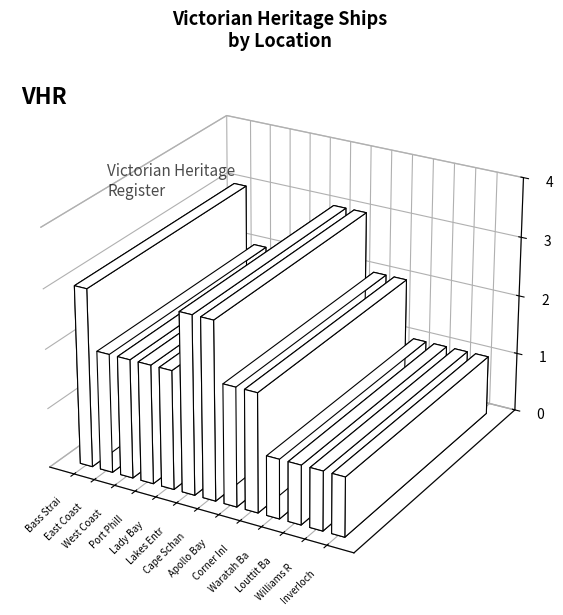

Rank the categories by value from lowest to highest.

Waratah Bay, Louttit Bay, Williams River, Inverloch, East Coast, West Coast, Port Phillip, Lady Bay, Apollo Bay, Corner Inlet, Bass Strait, Lakes Entrance, Cape Schanck